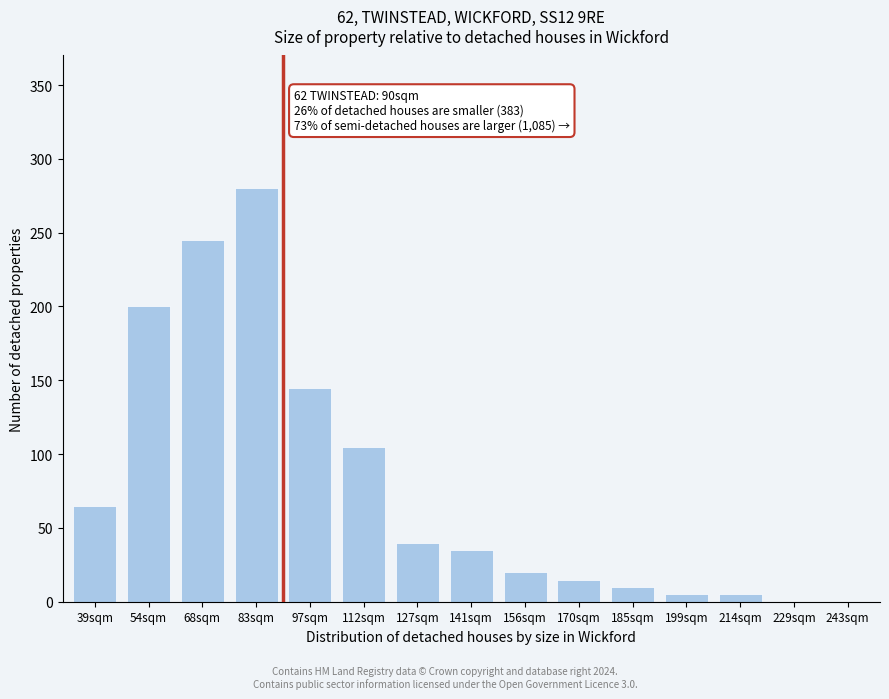

Reading right to left, what are all the values shown in this chart?

243sqm=0	229sqm=0	214sqm=5	199sqm=5	185sqm=10	170sqm=15	156sqm=20	141sqm=35	127sqm=40	112sqm=105	97sqm=145	83sqm=280	68sqm=245	54sqm=200	39sqm=65